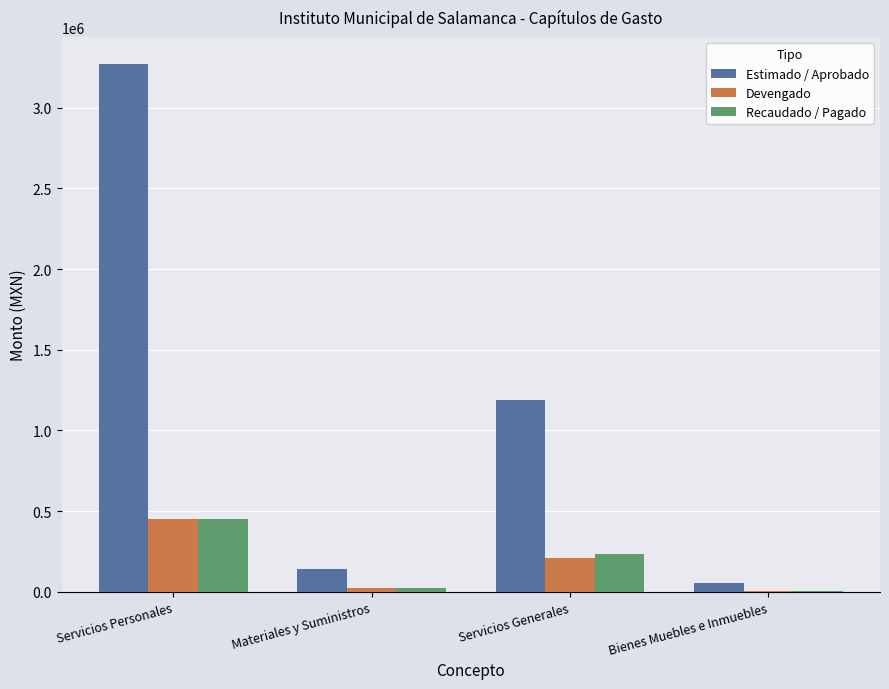

Reading left to right, transcribe all the data shown in this chart.

Estimado / Aprobado: Servicios Personales=3272471.0	Materiales y Suministros=140029.0	Servicios Generales=1189000.0	Bienes Muebles e Inmuebles=56000.0
Devengado: Servicios Personales=452881.7	Materiales y Suministros=25475.2	Servicios Generales=208719.7	Bienes Muebles e Inmuebles=5533.2
Recaudado / Pagado: Servicios Personales=452881.7	Materiales y Suministros=25475.2	Servicios Generales=232719.7	Bienes Muebles e Inmuebles=5533.2